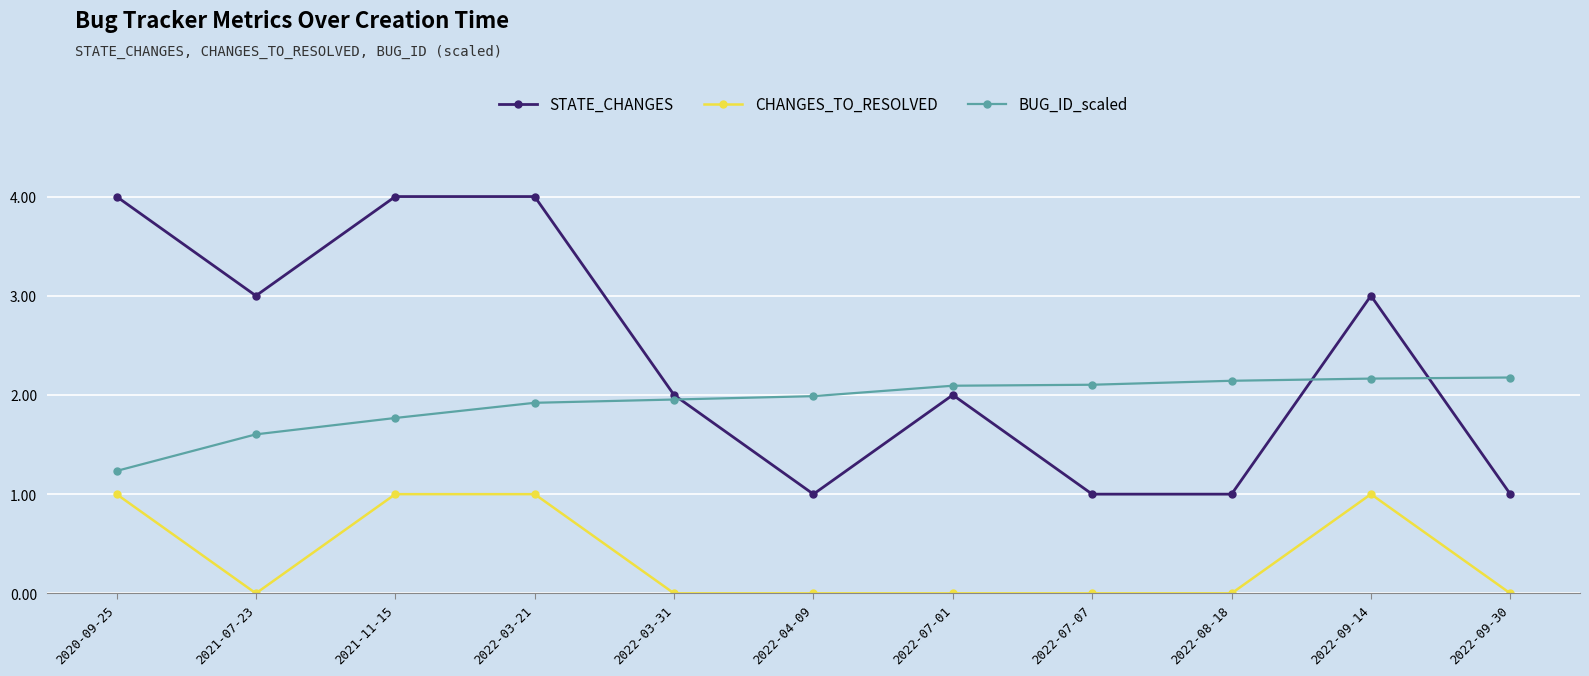

What is the average value of the STATE_CHANGES series?

2.4